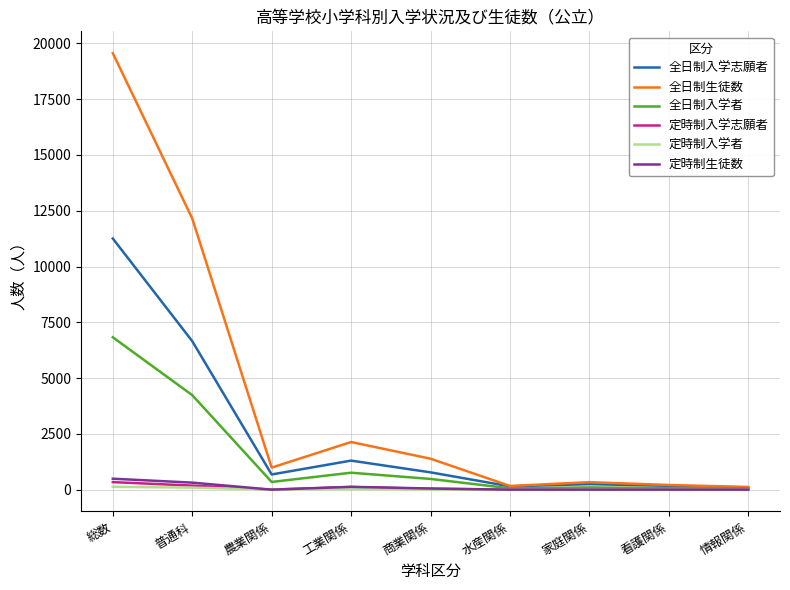

What are all the series names shown in the legend?

全日制入学志願者, 全日制生徒数, 全日制入学者, 定時制入学志願者, 定時制入学者, 定時制生徒数